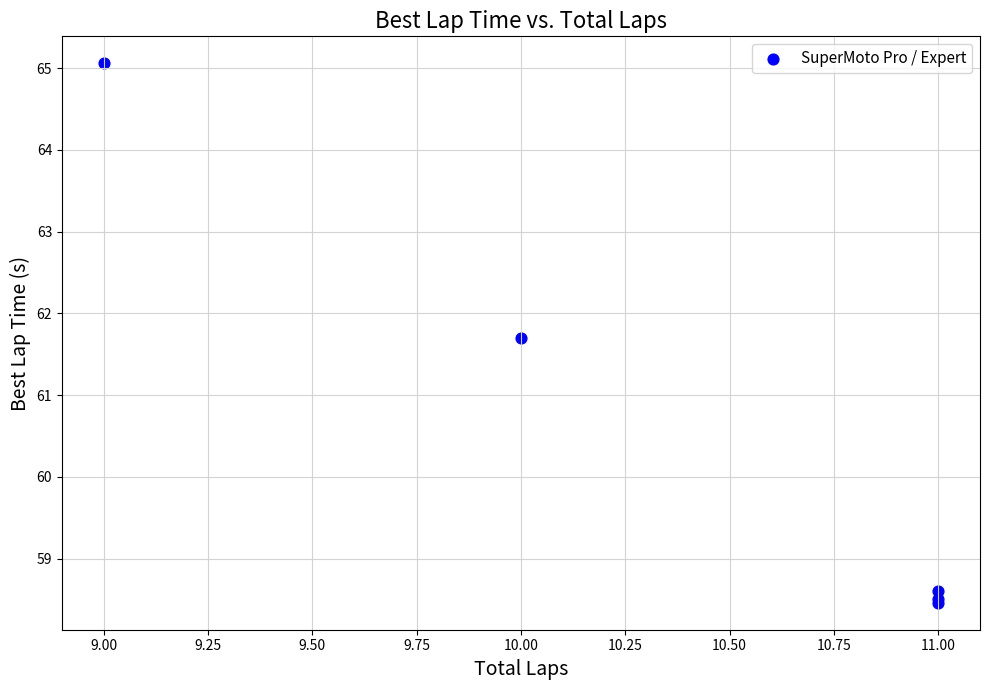

What Y value in the scatter plot is closest to 61?

61.7